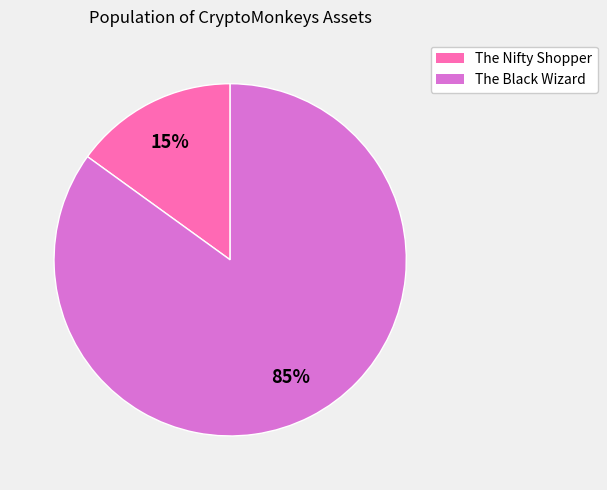

Combined, do The Black Wizard and The Nifty Shopper account for over 50%?

Yes